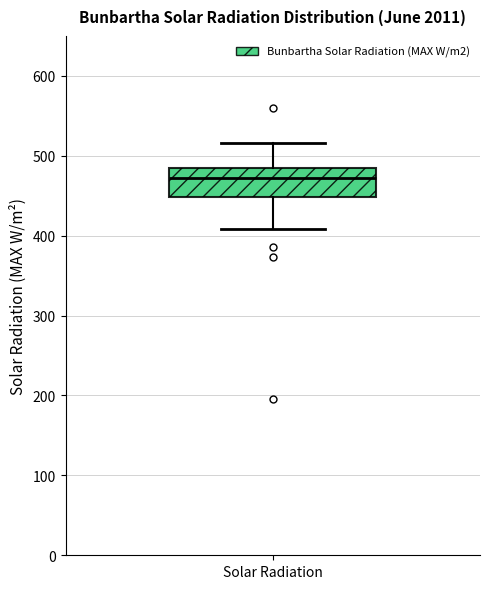

Read this box plot against the y-axis: the position of the median line, the range covered by the box, and the ends of both whiskers. The values are not printed on the chart, so give them approximately, as read against the axis.

median 470, box 450 to 480, whiskers 410 to 520